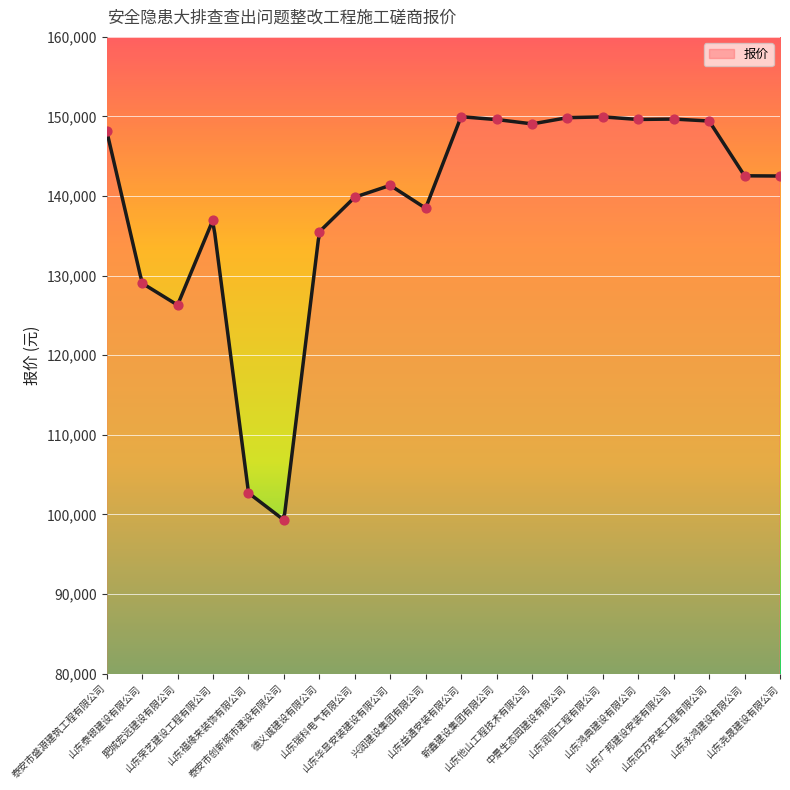

What is the change in value from 山东鸿典建设有限公司 to 山东四方安装工程有限公司?

-195.0